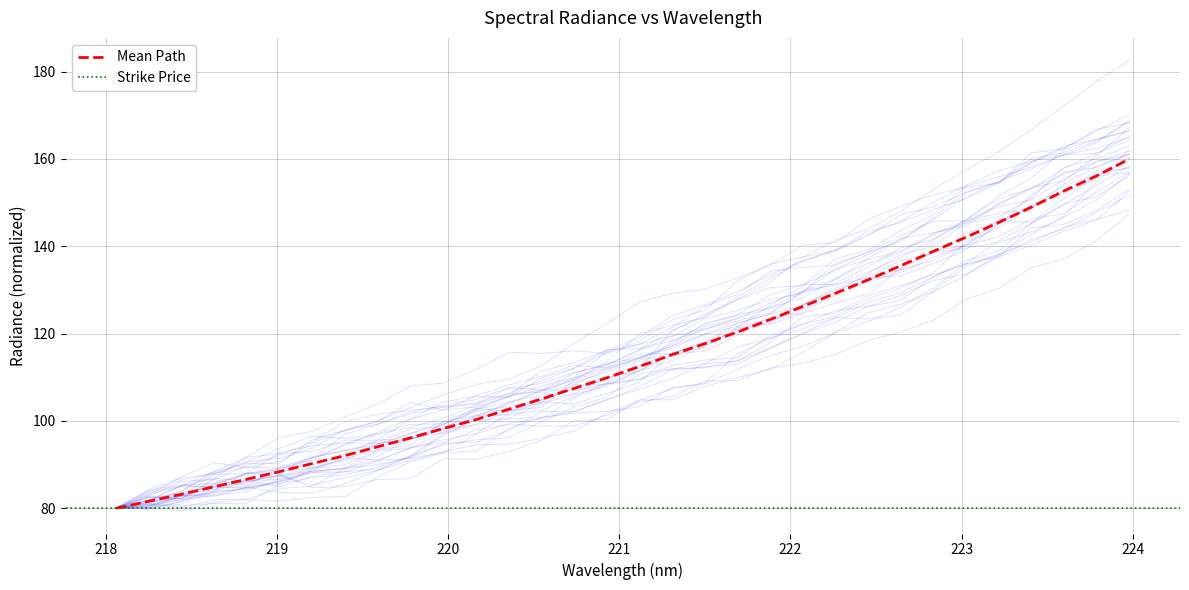

What is the average value?

114.3